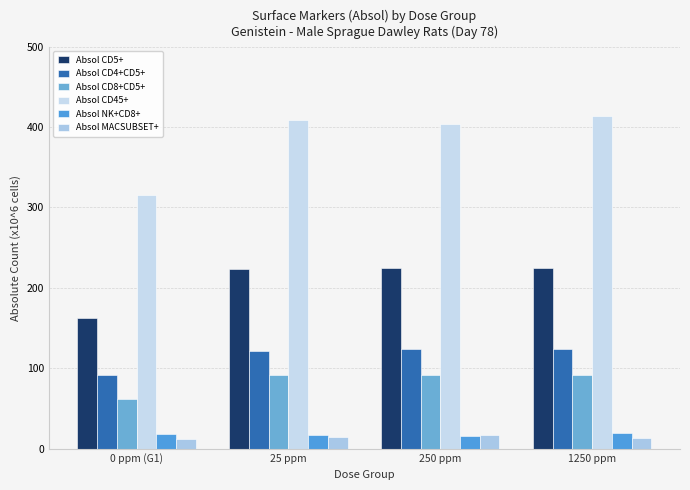

What is the sum of all Absol CD45+ values?

1543.6